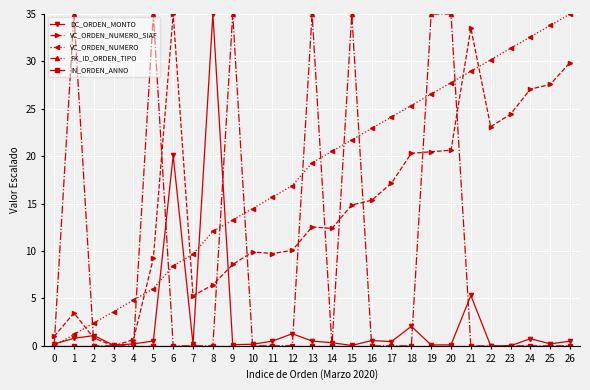

Which series has the largest total across all categories?

VC_ORDEN_NUMERO